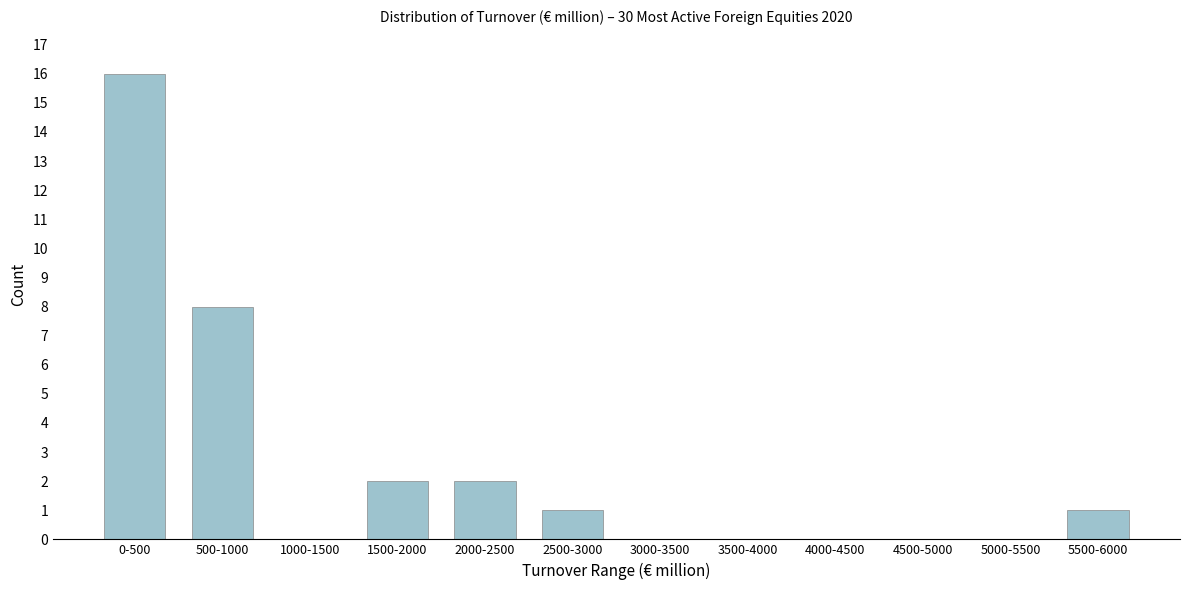

Reading left to right, extract all data points from this chart.

0-500=16	500-1000=8	1000-1500=0	1500-2000=2	2000-2500=2	2500-3000=1	3000-3500=0	3500-4000=0	4000-4500=0	4500-5000=0	5000-5500=0	5500-6000=1